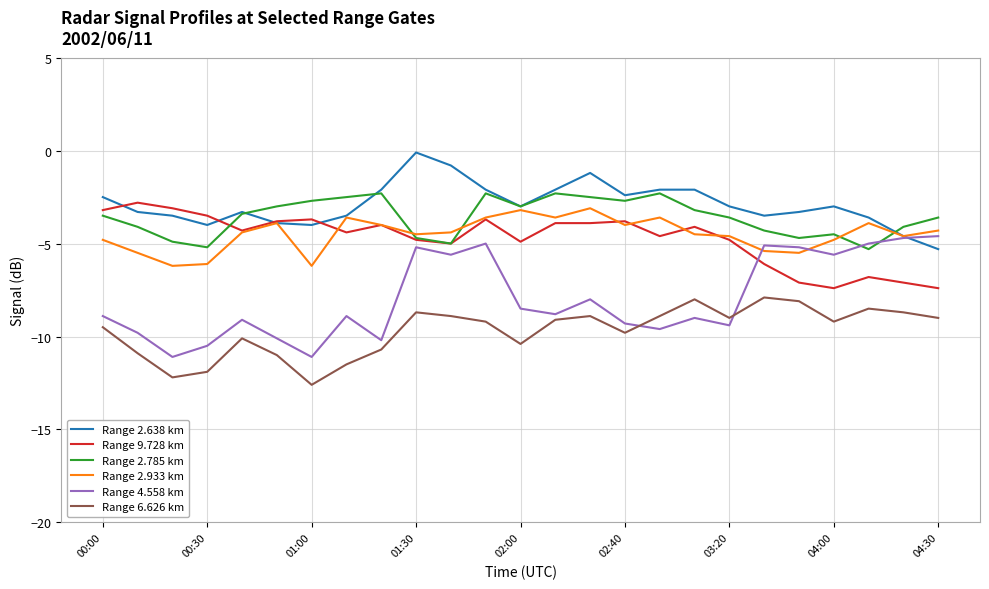

True or false: Range 6.626 km and Range 9.728 km intersect in this chart.

False